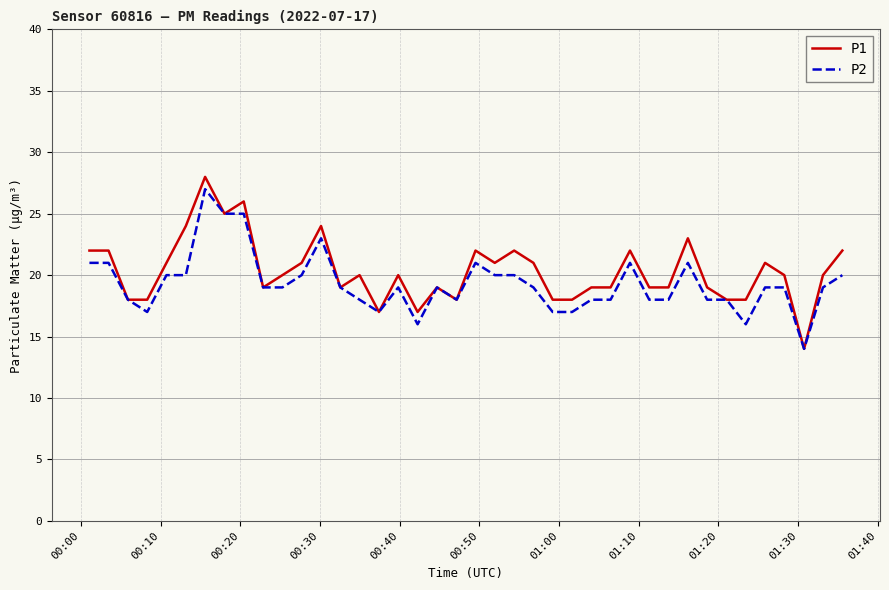

What is the minimum value for P2?

14